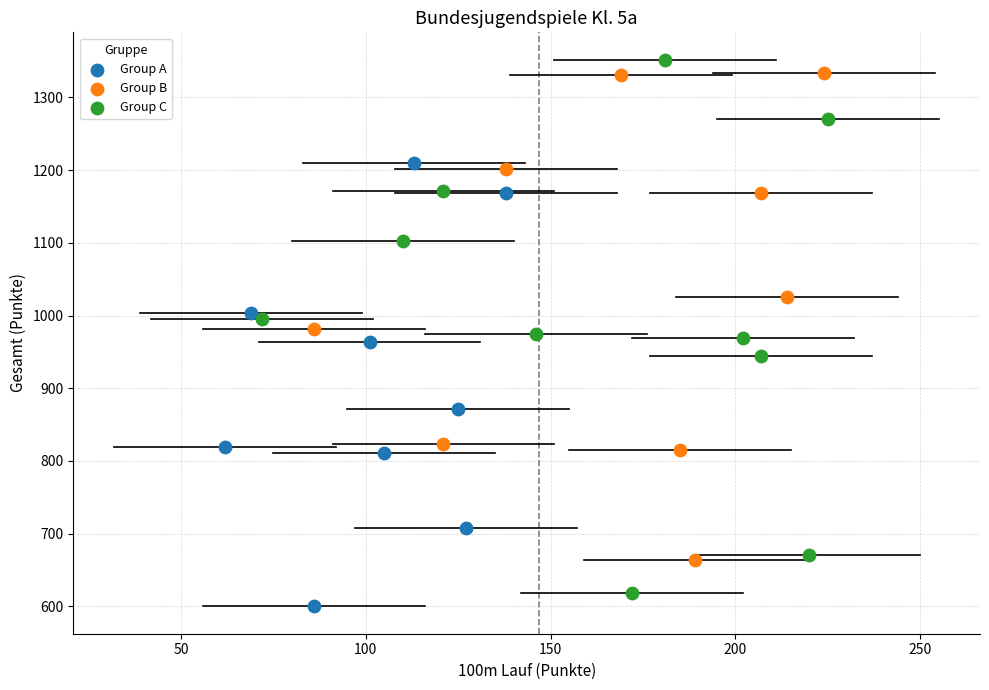

Which series has the widest spread of Y values?

Group C